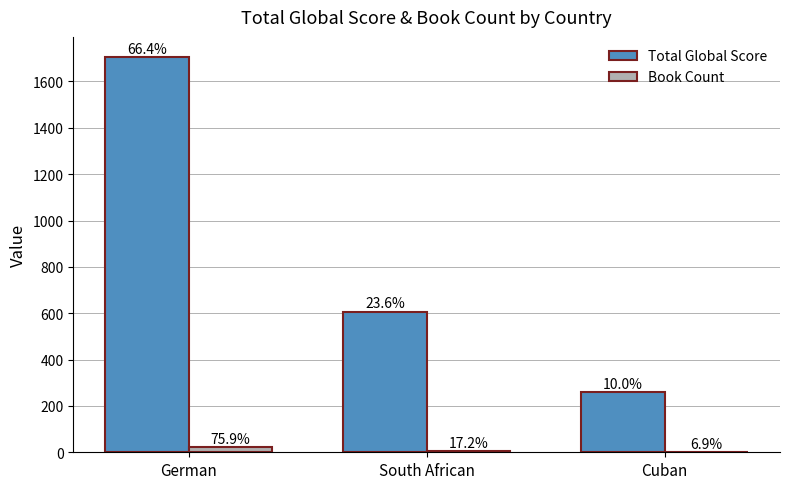

Which series has the largest total across all categories?

Total Global Score